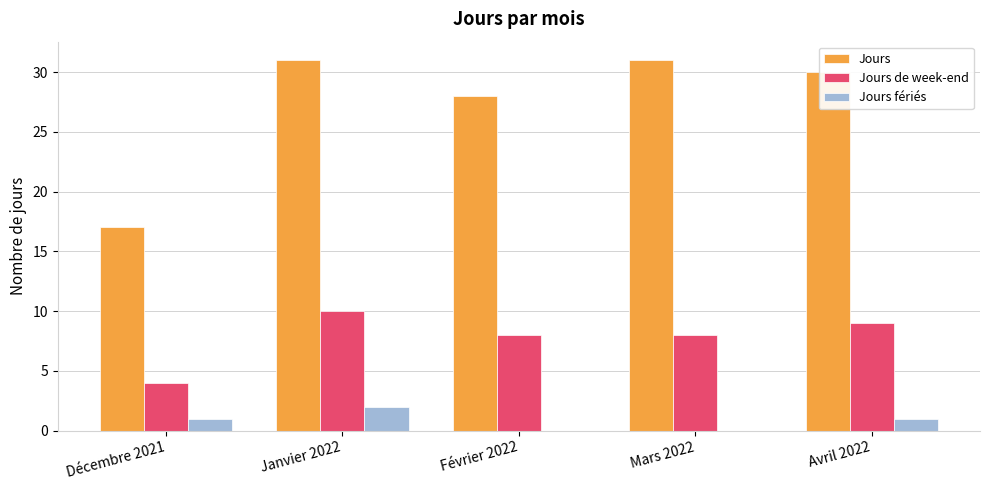

At which category is the sum across all series the highest?

Janvier 2022